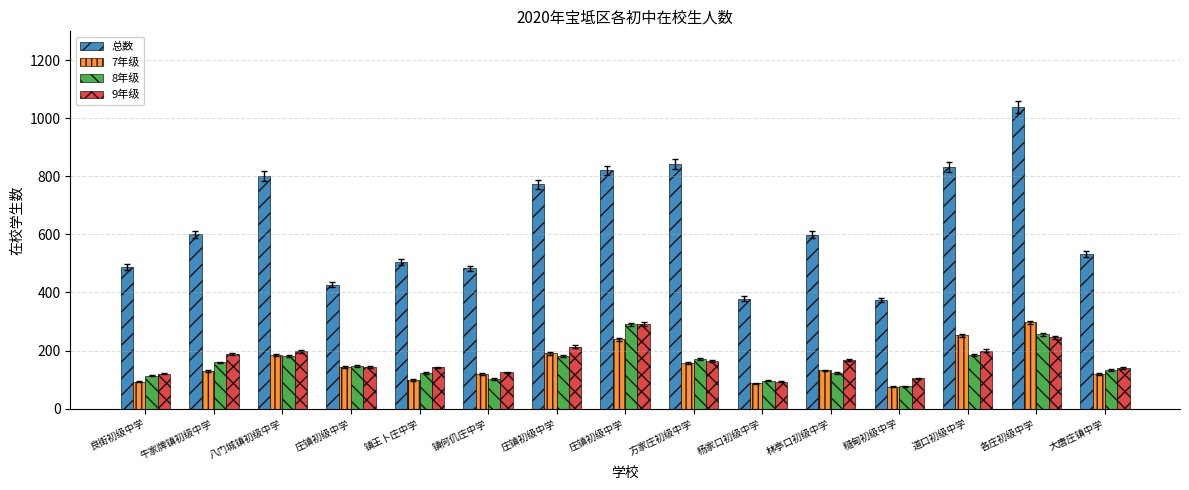

What is the approximate value of 9年级 at 林亭口初级中学, to the nearest 50?

150